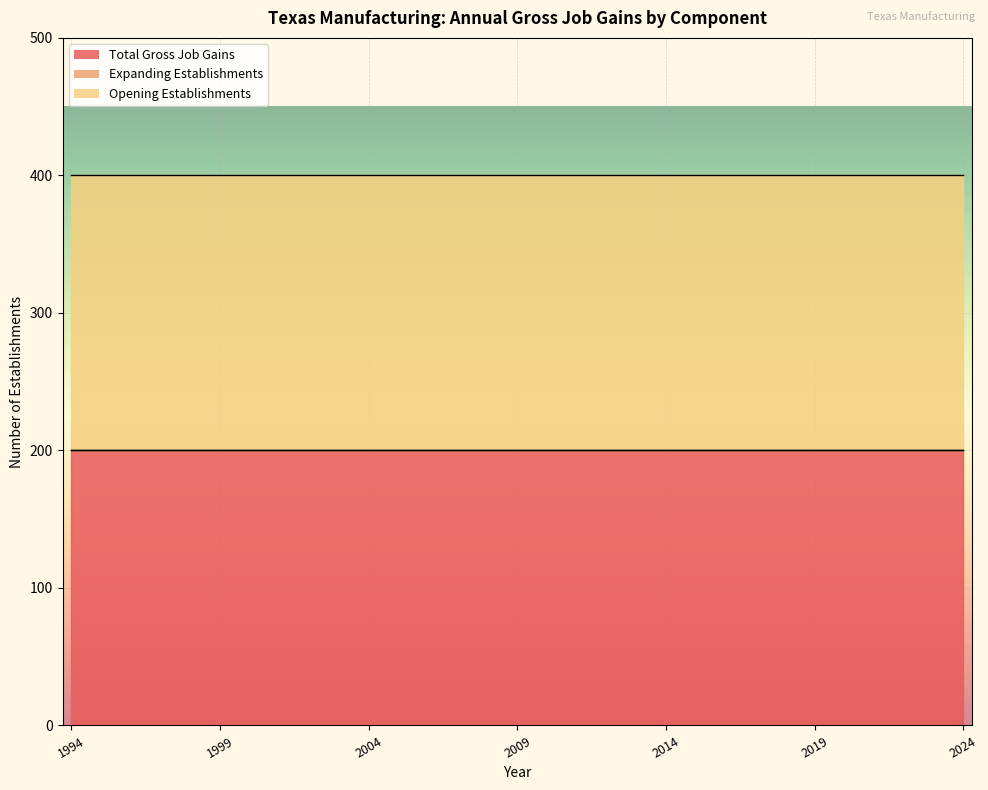

What is the difference between the highest and lowest values at 2004?

200